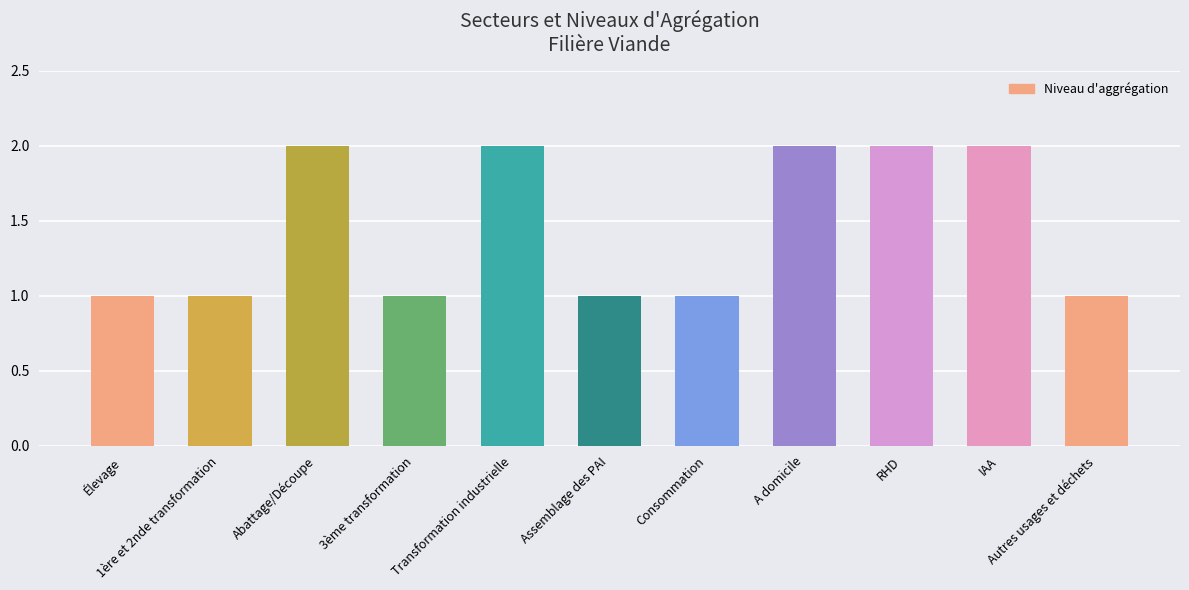

What is the label of the 1st bar from the right?

Autres usages et déchets